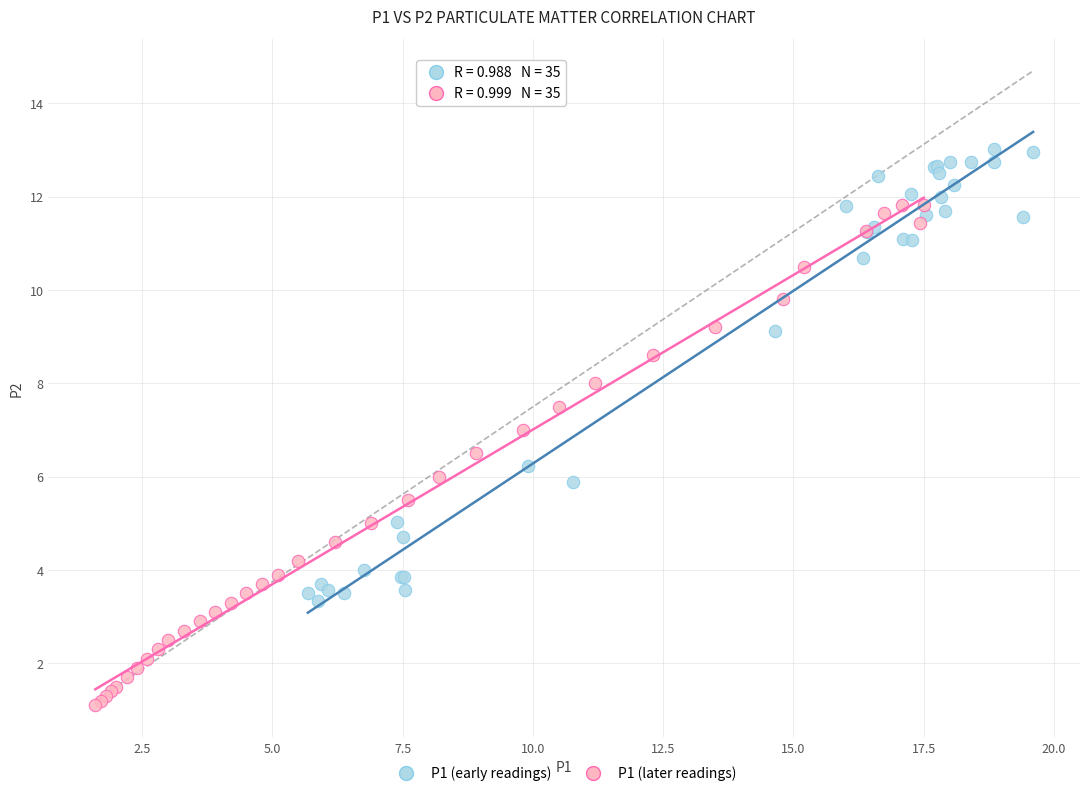

Which series has the widest spread of Y values?

P1 (later readings)